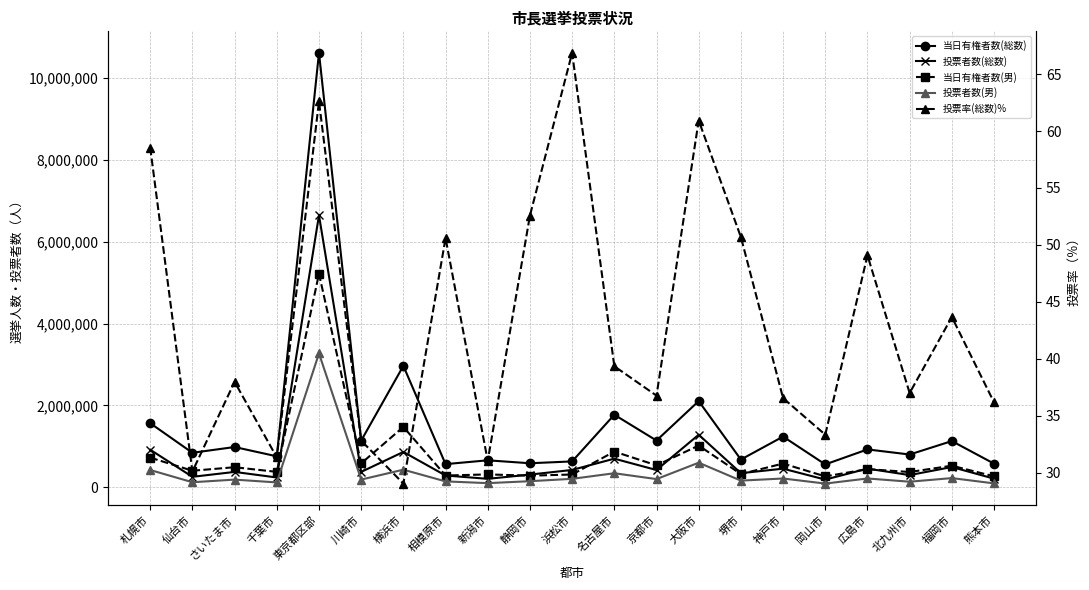

What is the sum of all 投票者数(男) values?

7571151.0